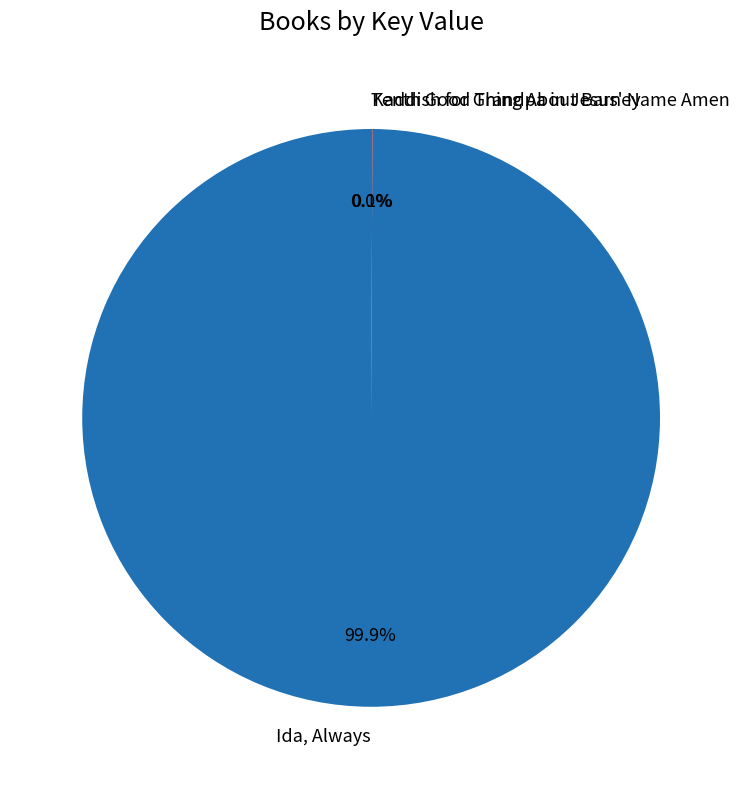

Which category has the biggest portion of the pie?

Ida, Always